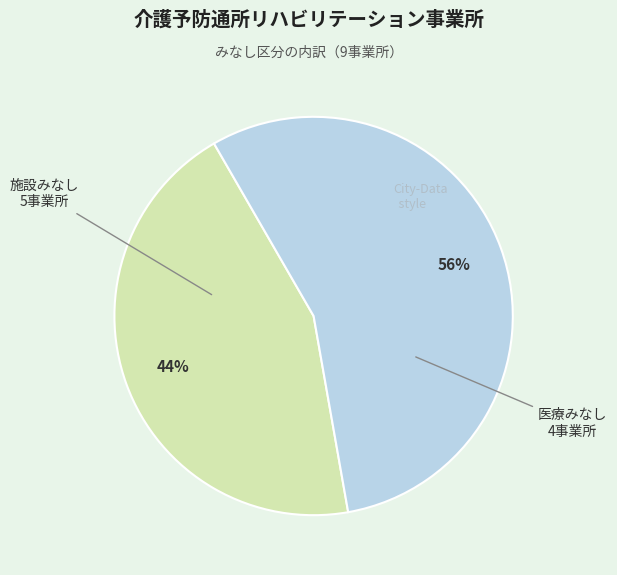

What is the ratio of the value at 医療みなし to the value at 施設みなし?

0.8